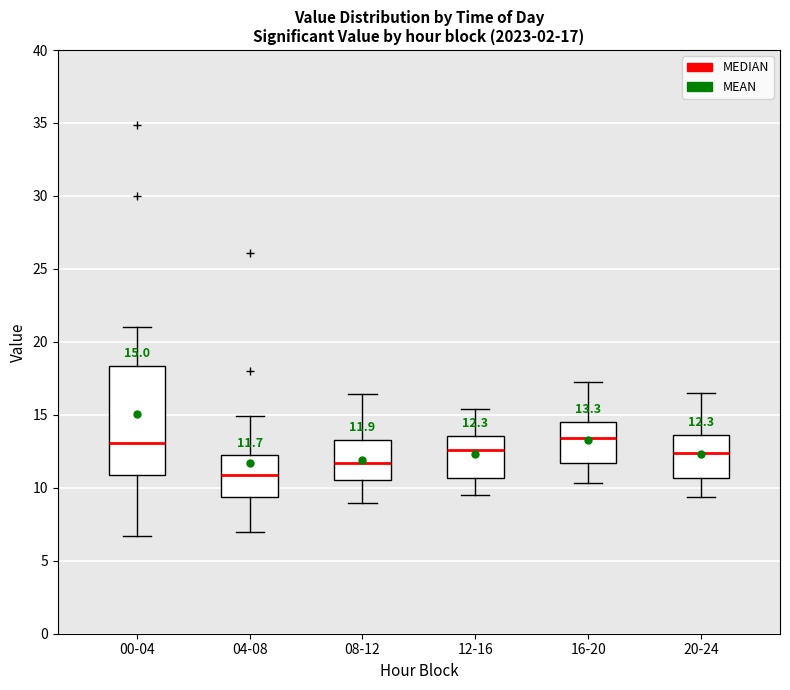

Which box is the tallest, from its lower edge to its upper edge?

00-04